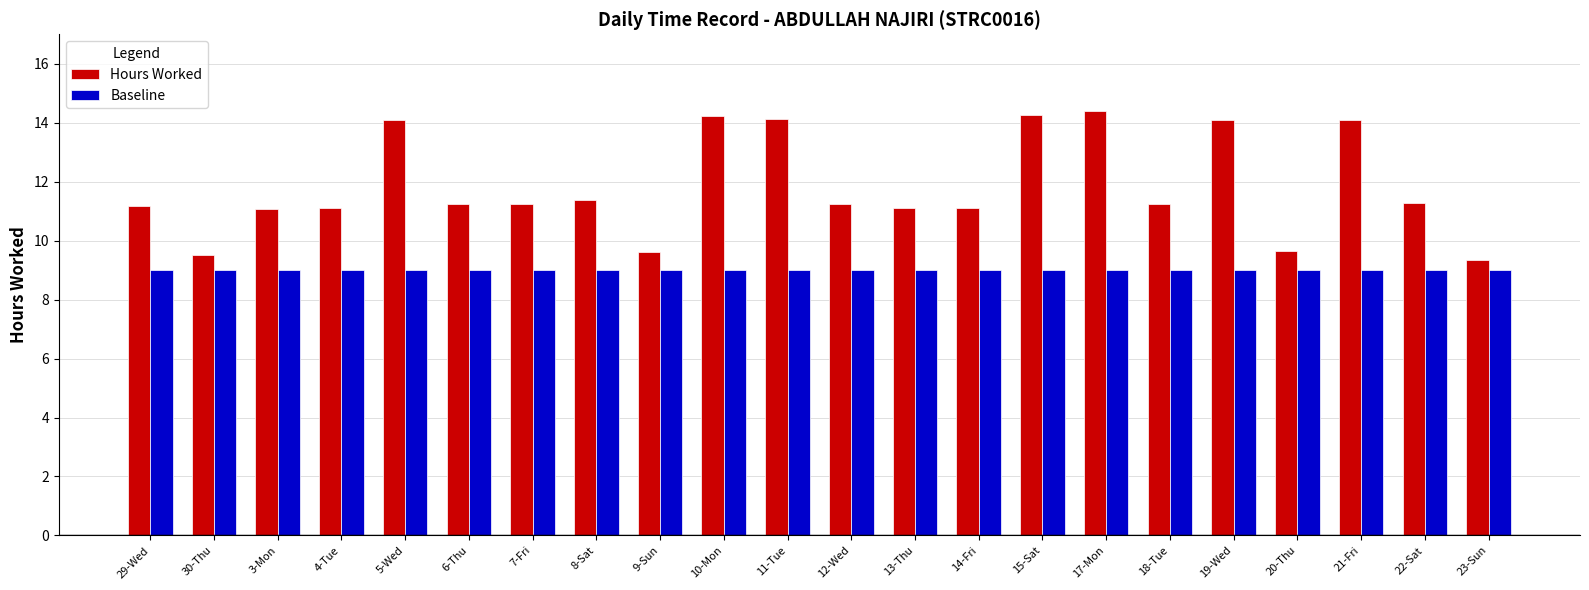

Rank the series by their maximum value, from lowest to highest.

Baseline, Hours Worked